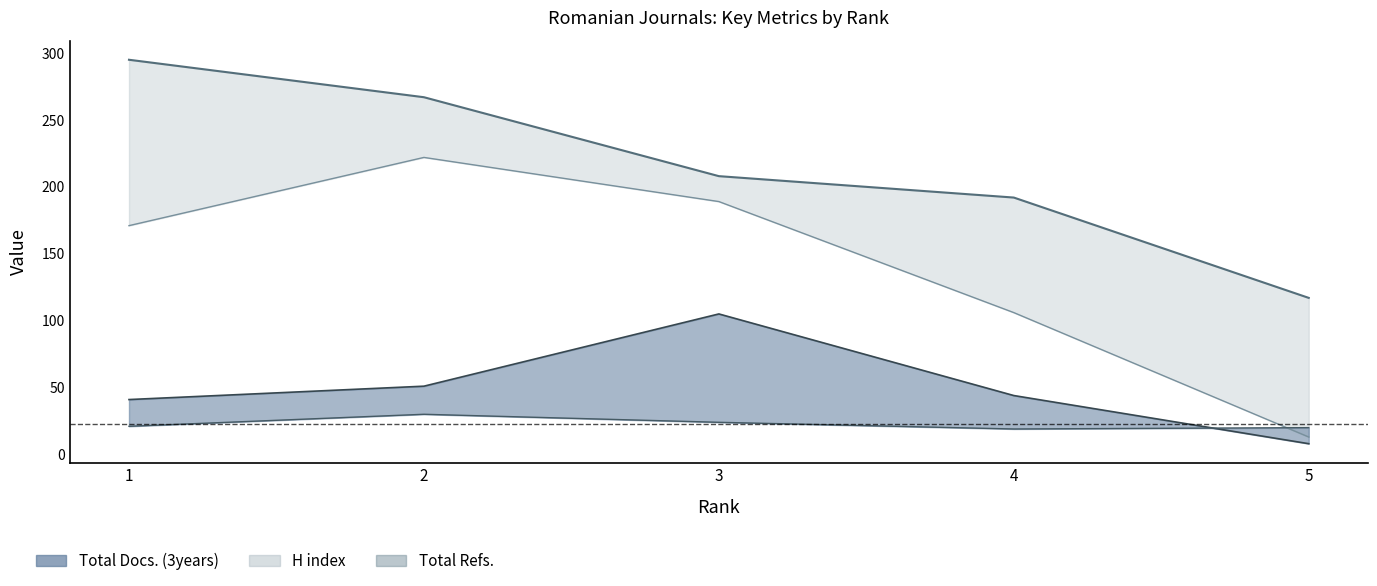

Reading left to right, transcribe all the data shown in this chart.

H index: 295	267	208	192	117
Total Docs. (2012): 21	30	24	19	20
Total Docs. (3years): 41	51	105	44	8
Total Refs.: 171	222	189	106	13